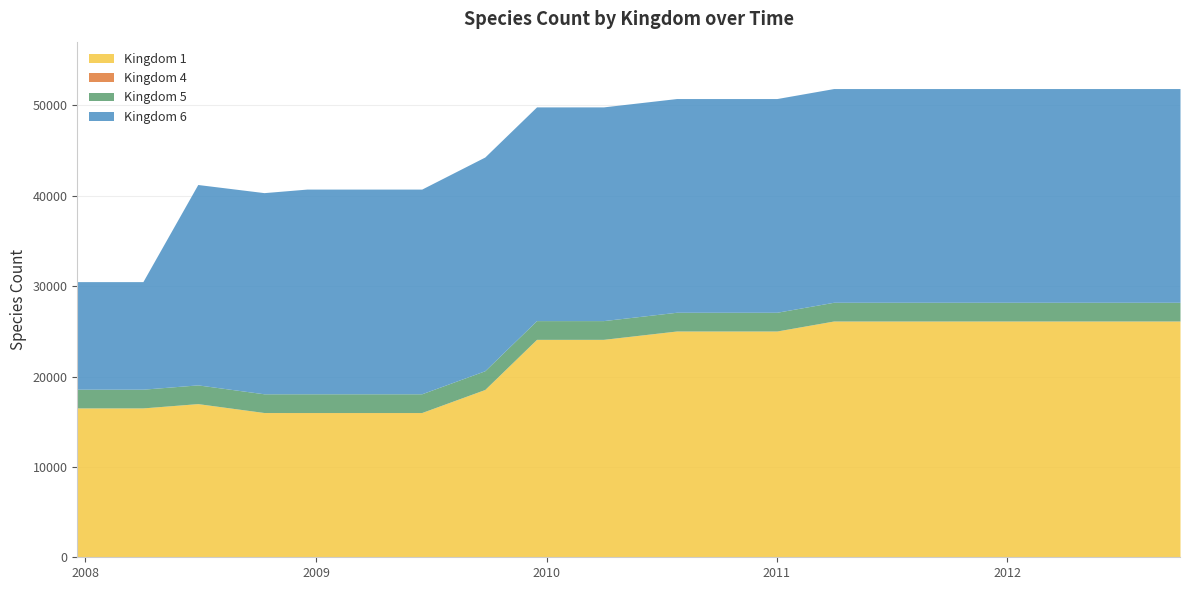

What is the approximate value of Kingdom 6 at 2008-04-01, to the nearest 10?

11900